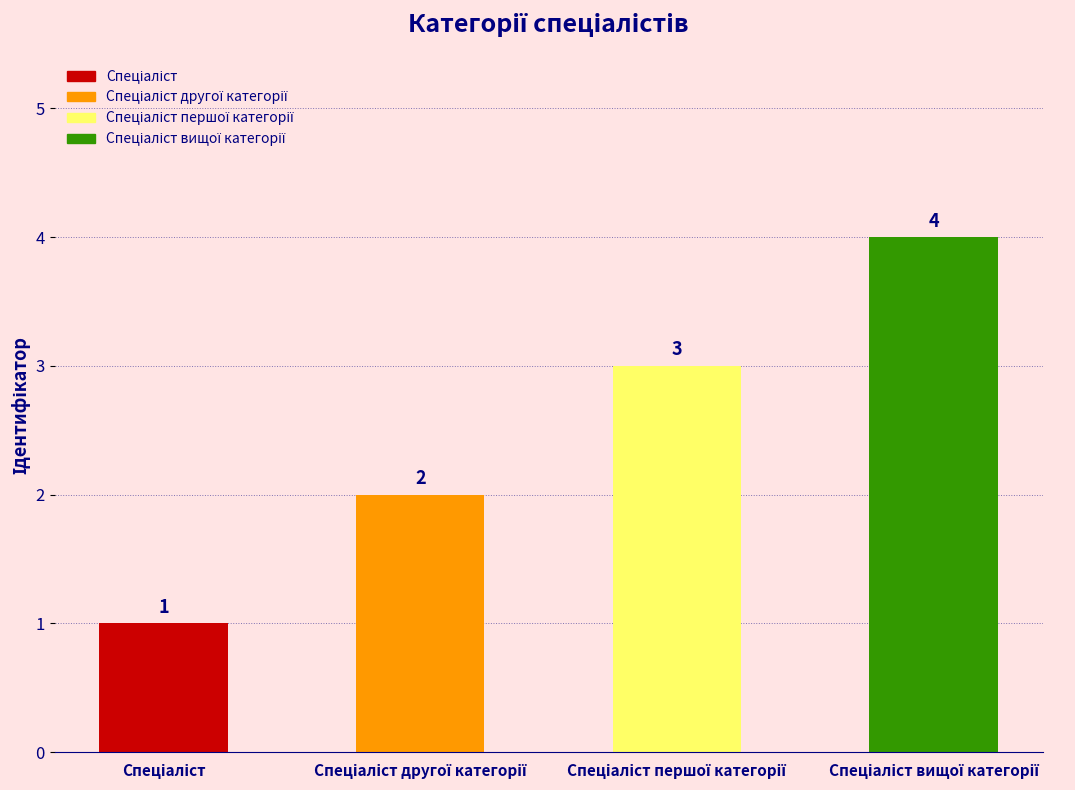

True or false: the data shows 7 at Спеціаліст вищої категорії.

False